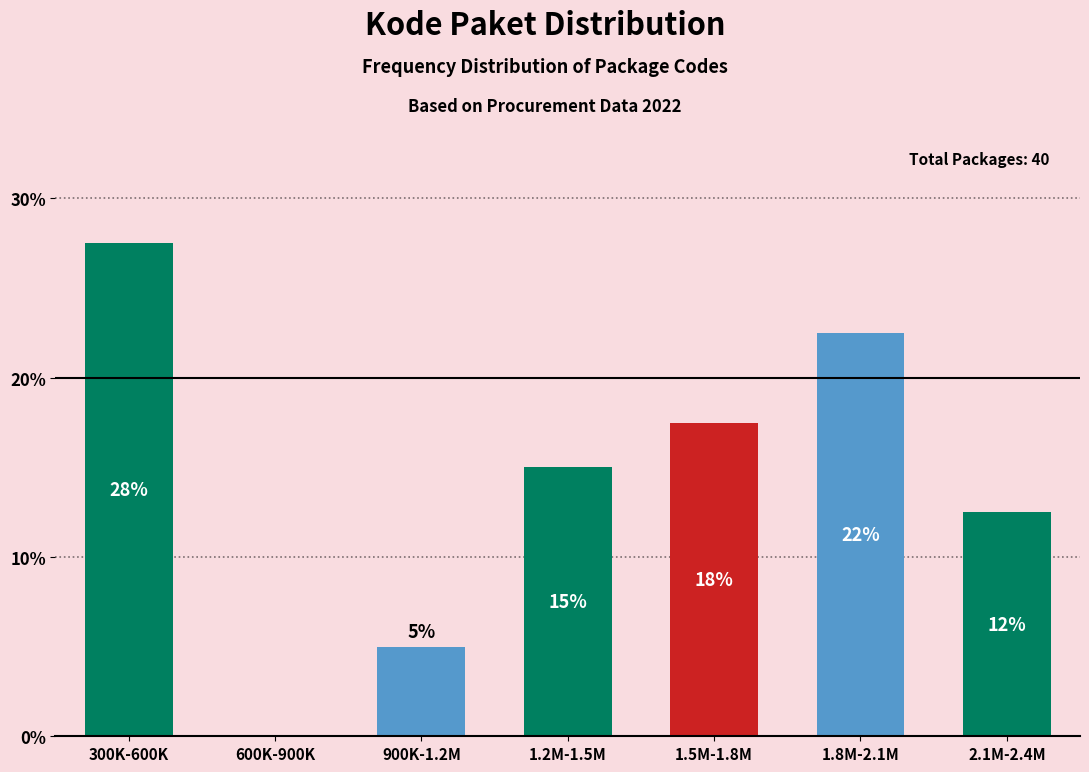

Are the bars horizontal?

No